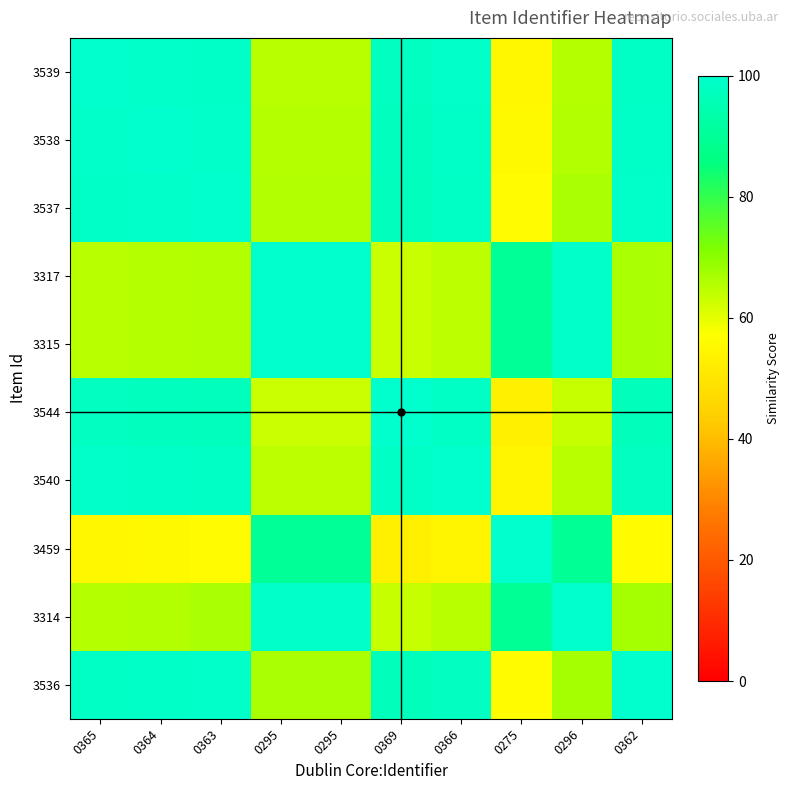

At 0366, list the series in order from largest to smallest.

3540, 3539, 3538, 3537, 3544, 3536, 3314, 3317, 3315, 3459